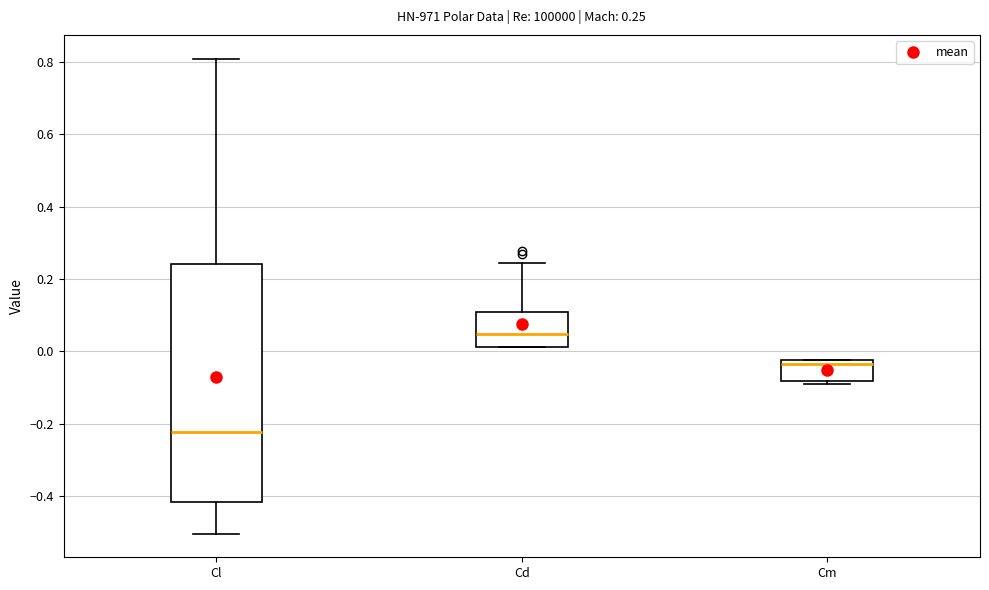

Which box's median line is the highest?

Cd